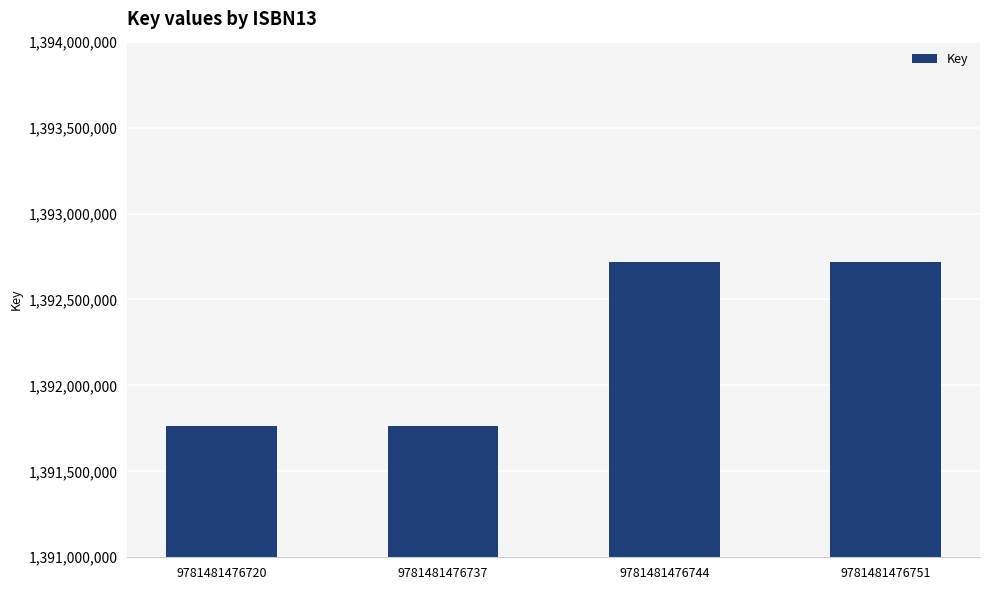

What is the difference between the maximum and second lowest values?

955472